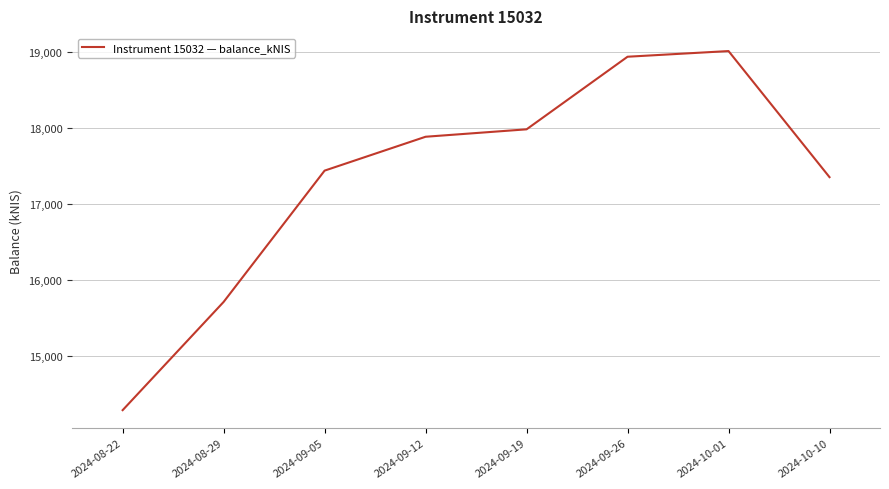

What is the average value?

17329.8